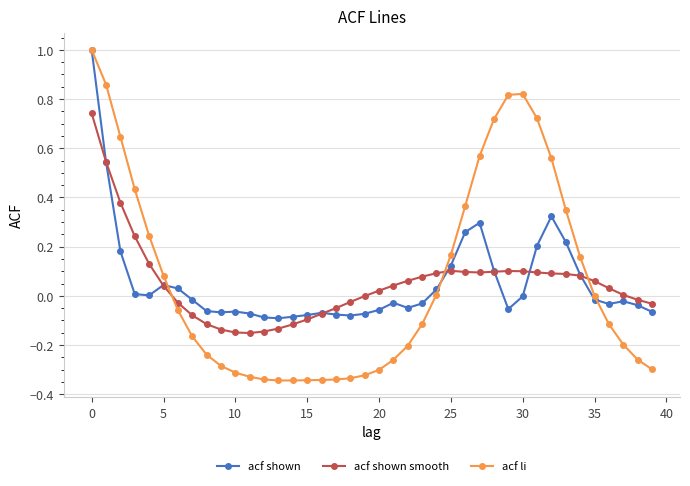

True or false: acf shown has more than 1 points higher than both neighbors.

True